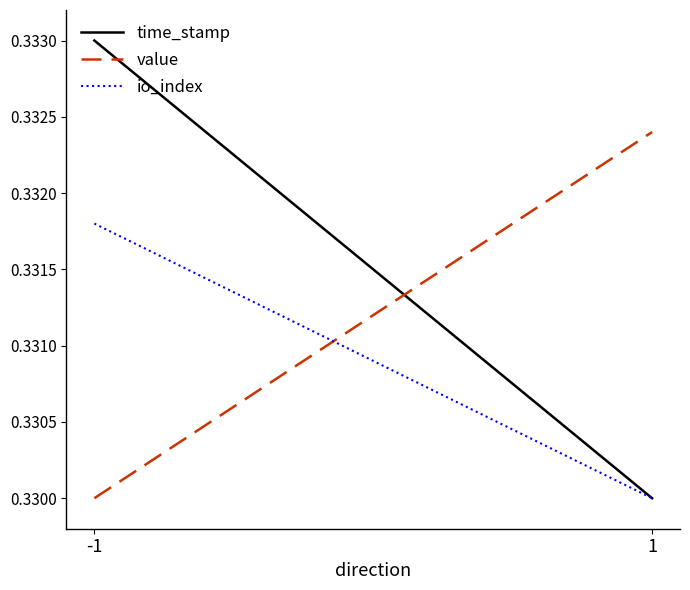

How many distinct data groups are displayed?

3